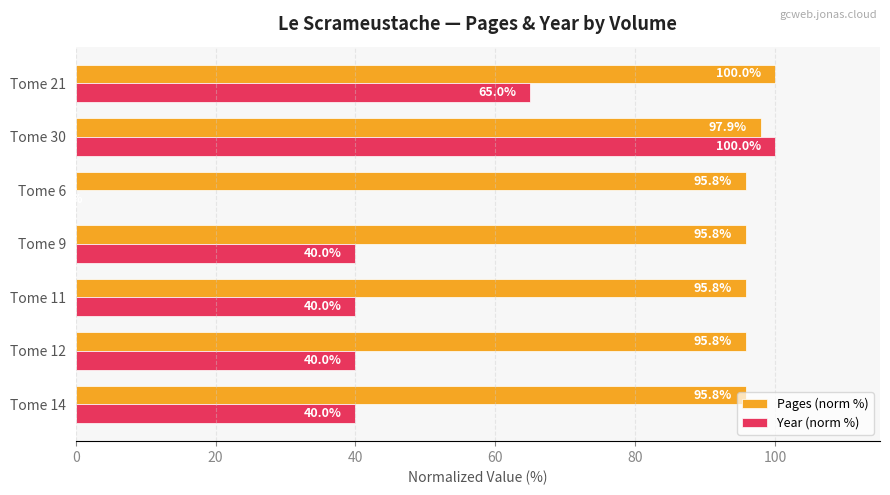

What is the sum of the Year (norm %) values at Tome 6 and Tome 9?

40.0